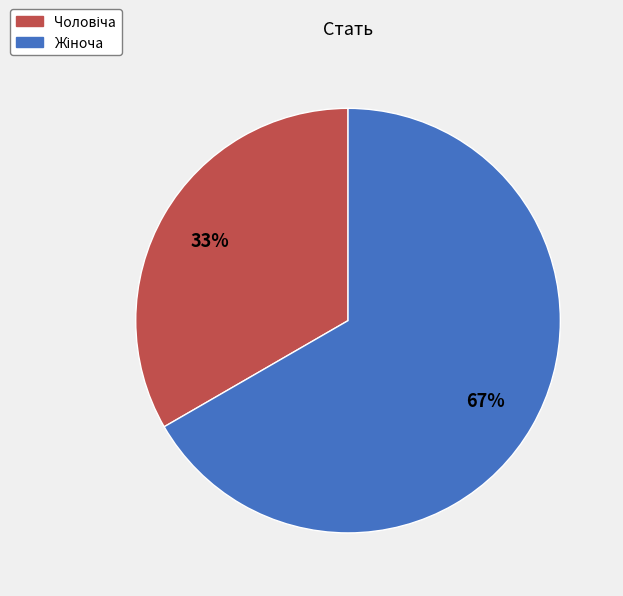

Does any single category account for the majority?

Yes